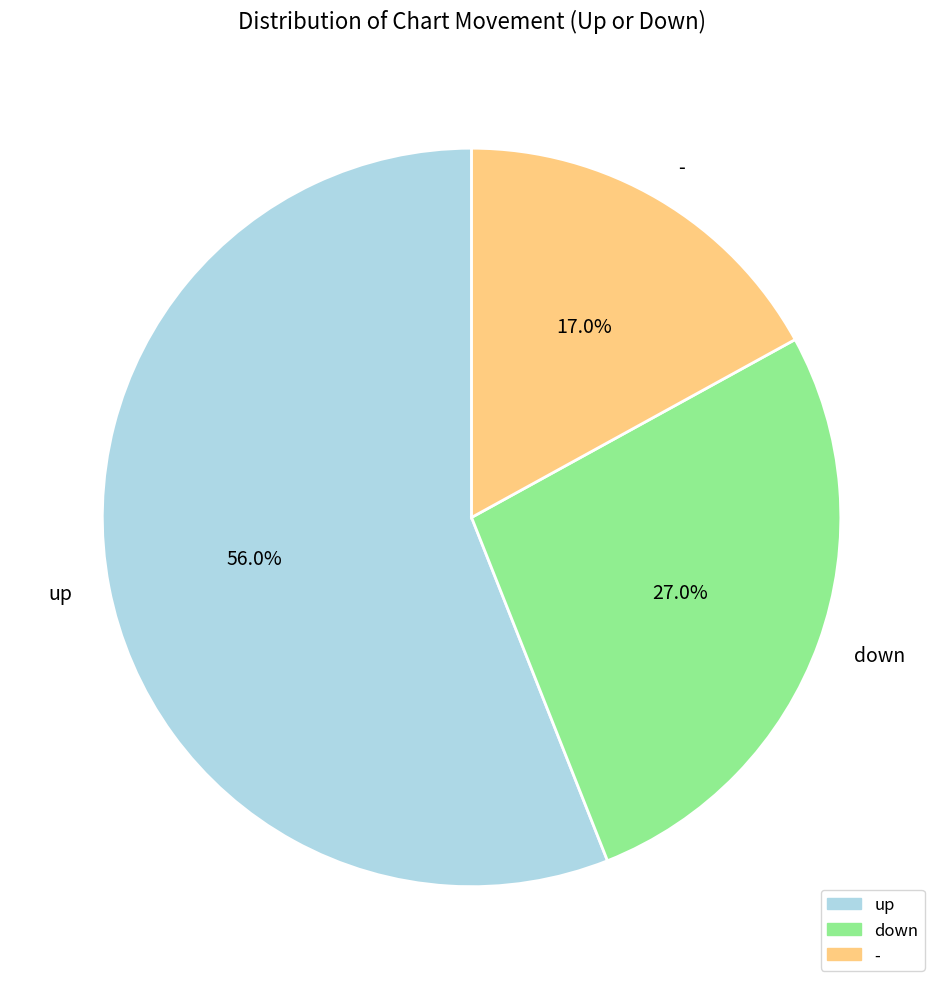

How many slices are in this pie chart?

3